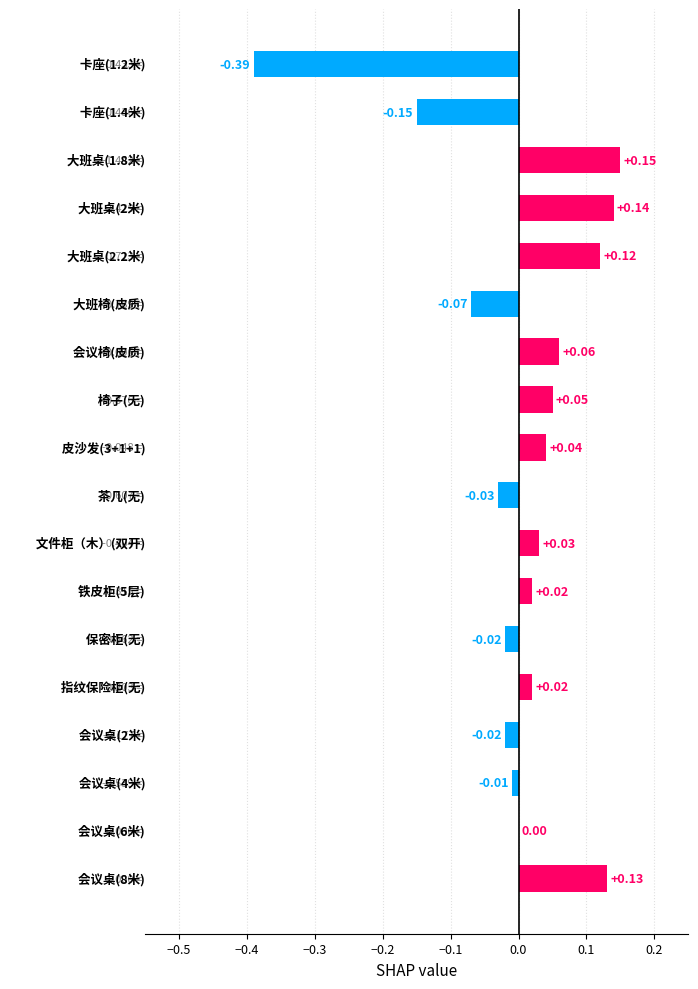

How many categories are shown in the chart?

18